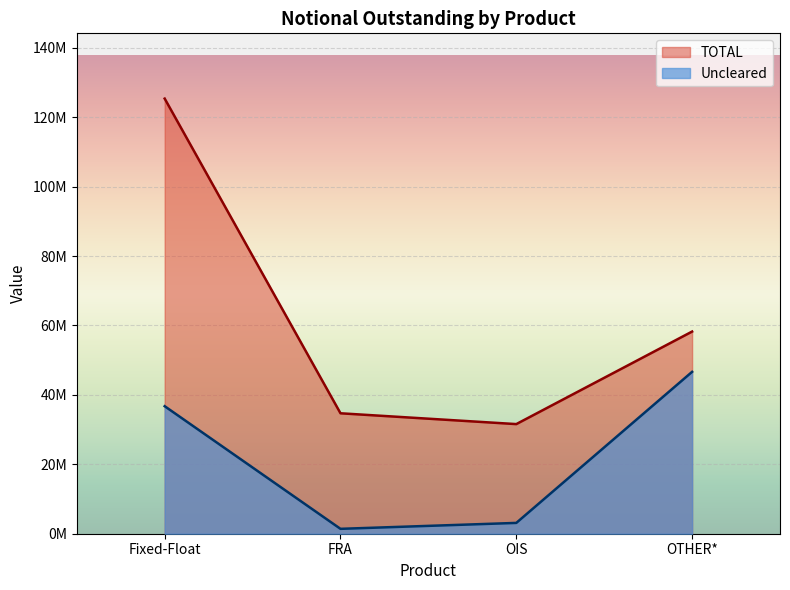

List the labels in order of Uncleared value, largest first.

OTHER*, Fixed-Float, OIS, FRA